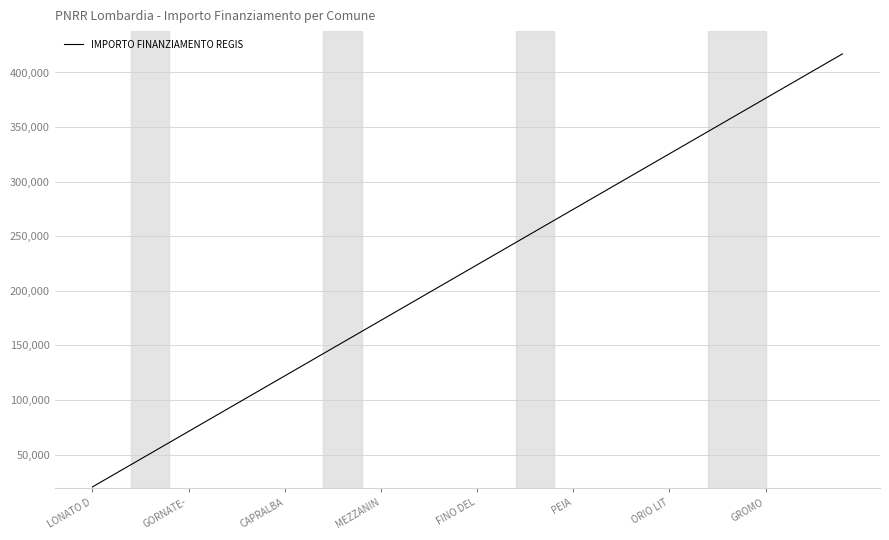

What is the average value?

218698